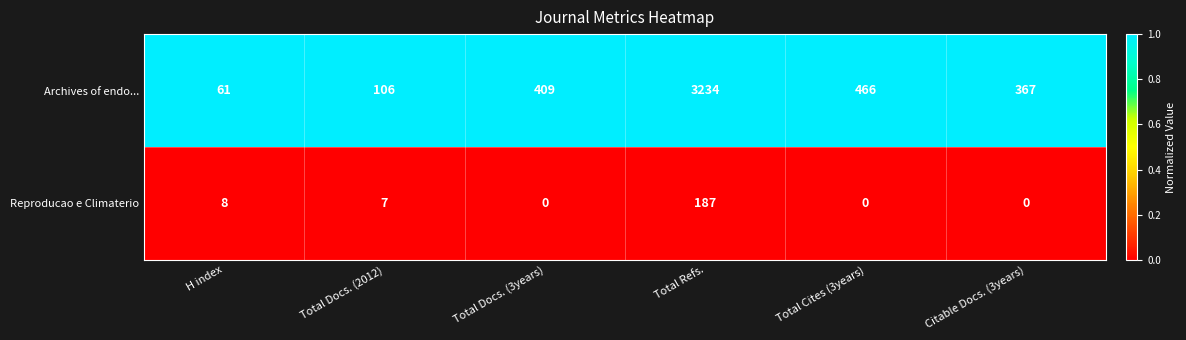

Read the Archives of endo... value at Total Cites (3years).

466